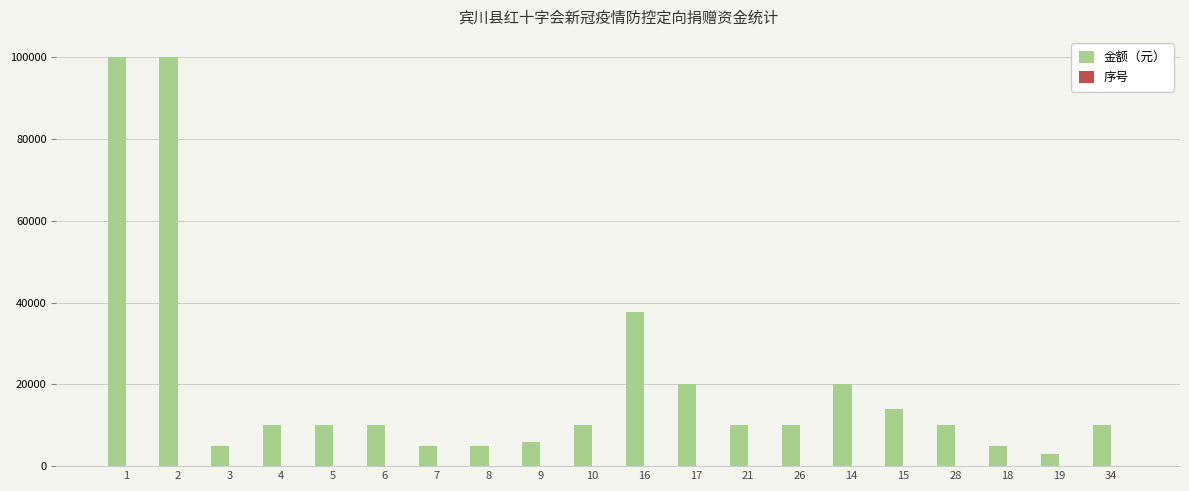

Which series has the largest total across all categories?

金额（元）